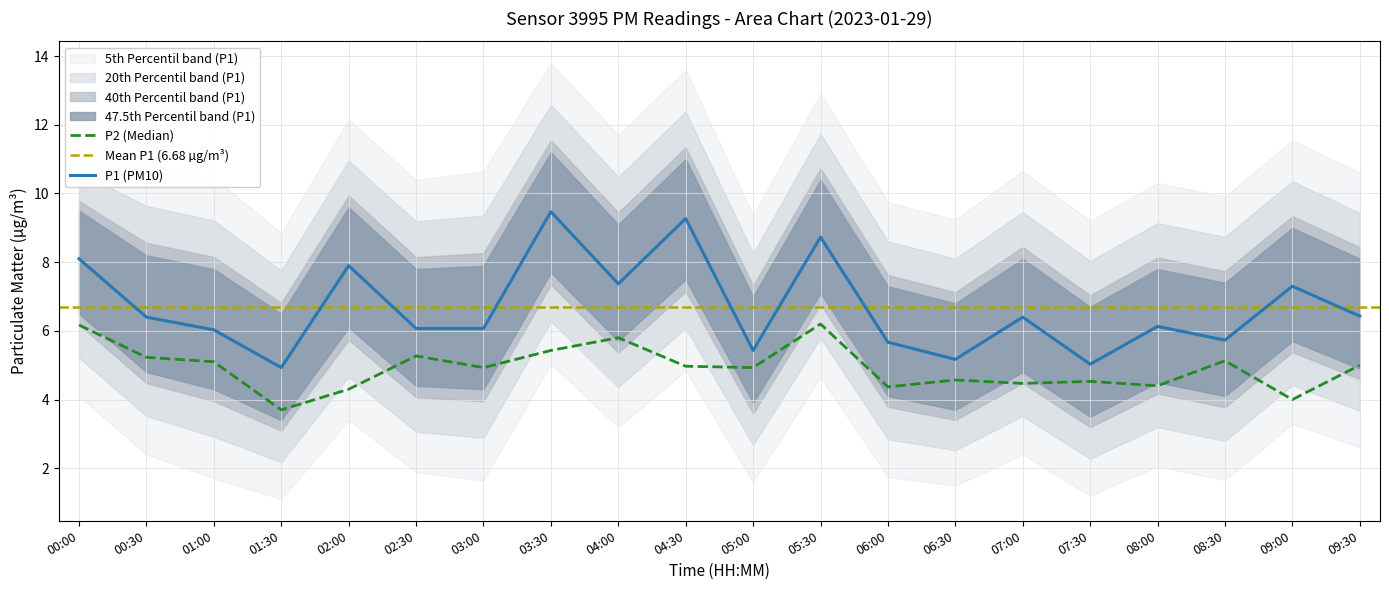

How many series are shown in this chart?

6